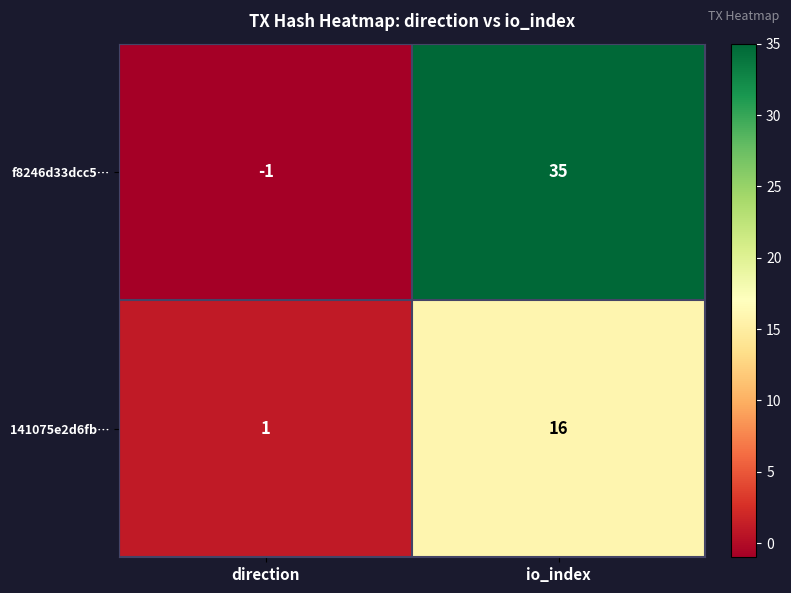

Rank the series at direction from highest to lowest value.

141075e2d6fb…, f8246d33dcc5…